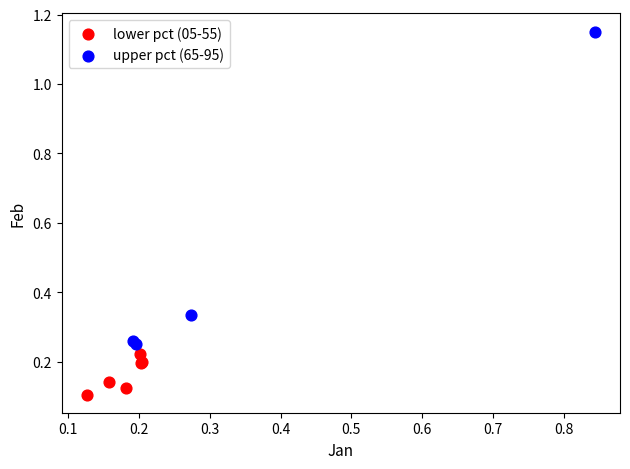

Which series has the largest Y range (max minus min)?

upper pct (65-95)